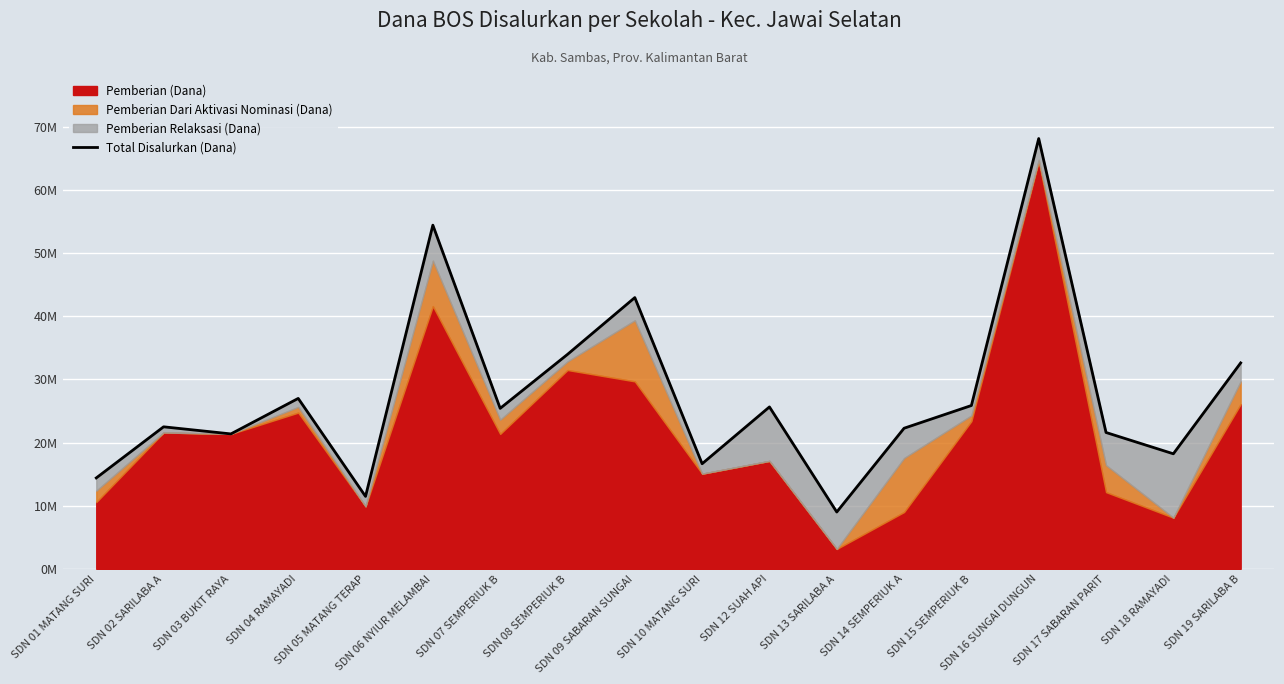

Reading left to right, transcribe all the data shown in this chart.

14400000	22500000	21375000	27000000	11475000	54450000	25425000	33975000	42975000	16650000	25650000	9000000	22275000	25875000	68175000	21600000	18225000	32625000